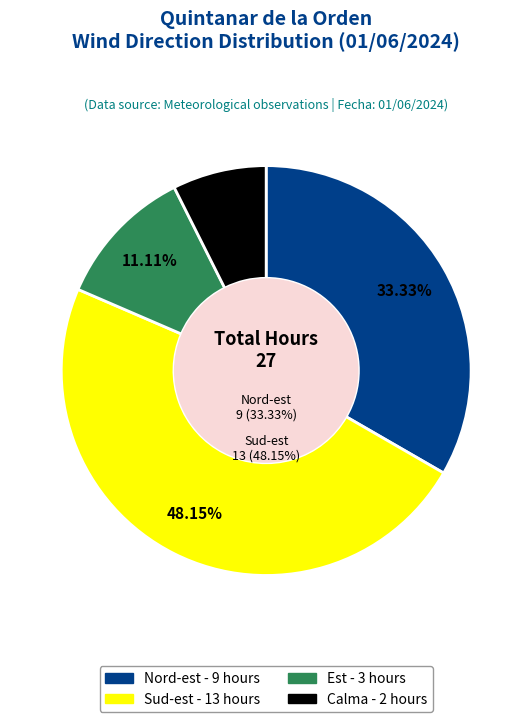

Combined, what portion of the pie is Est and Sud-est?

59.3%